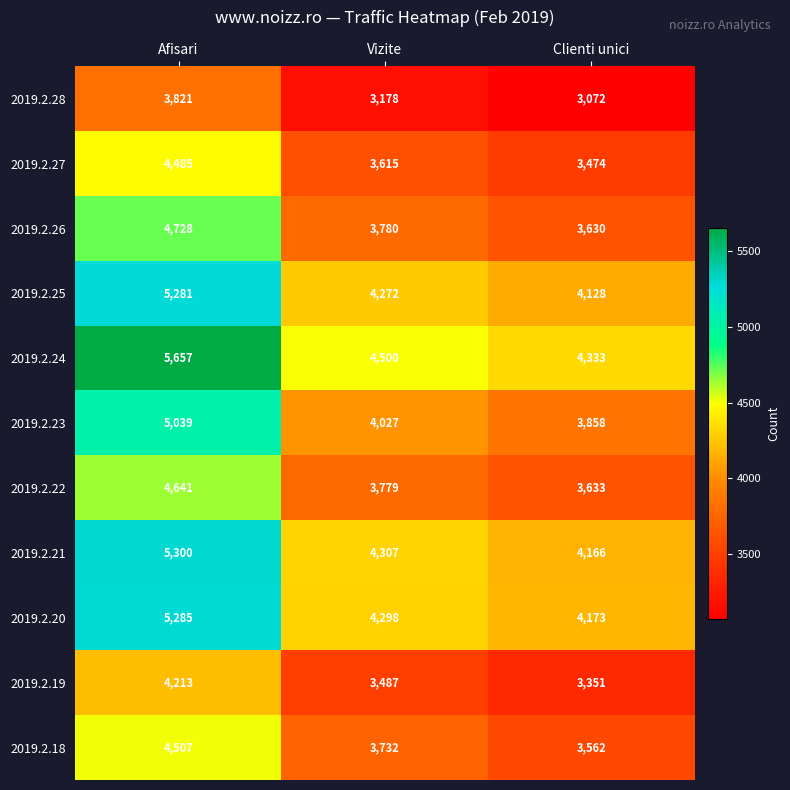

What is the total value across all series at Clienti unici?

41380